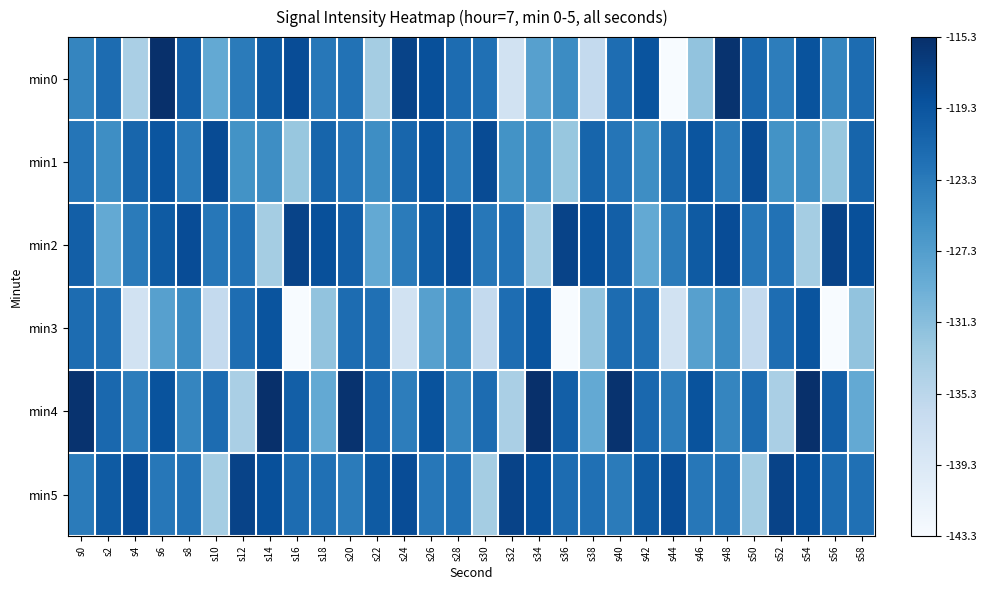

Between s44 and s48, which series saw the biggest shift?

min0